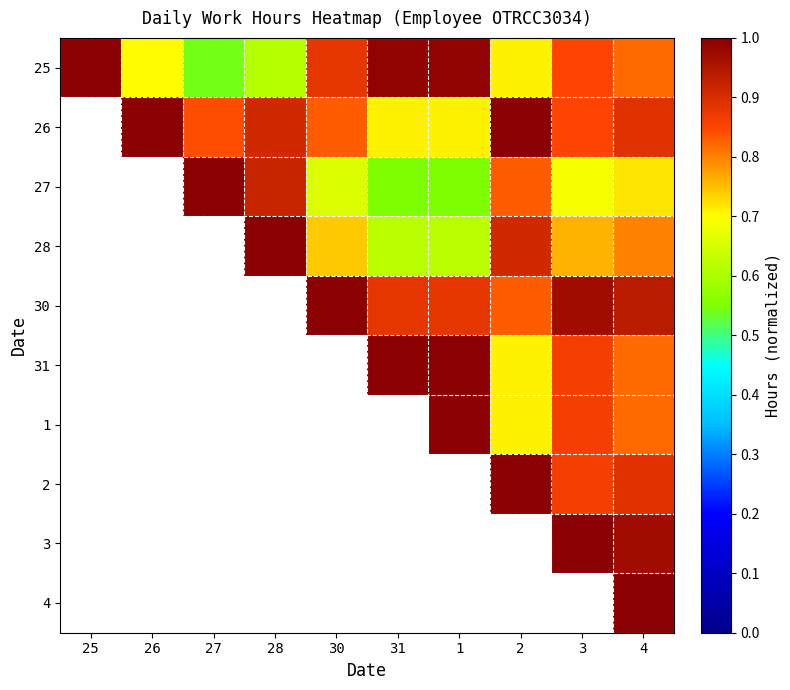

What is the sum of all 25 values?

8.1